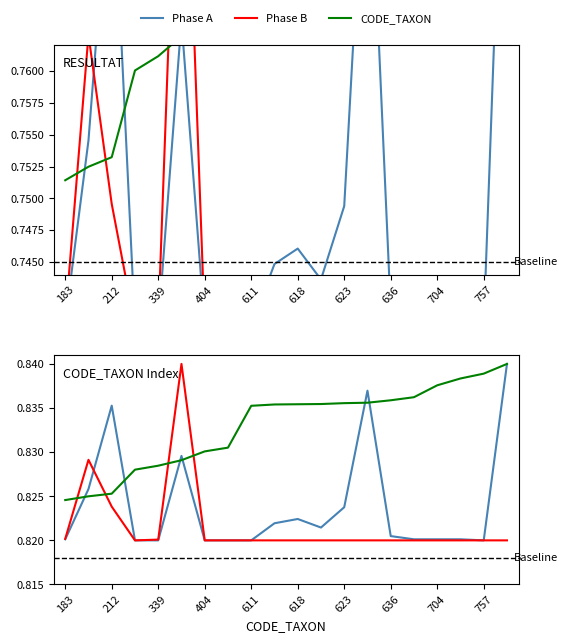

Count the number of data series in this chart.

3